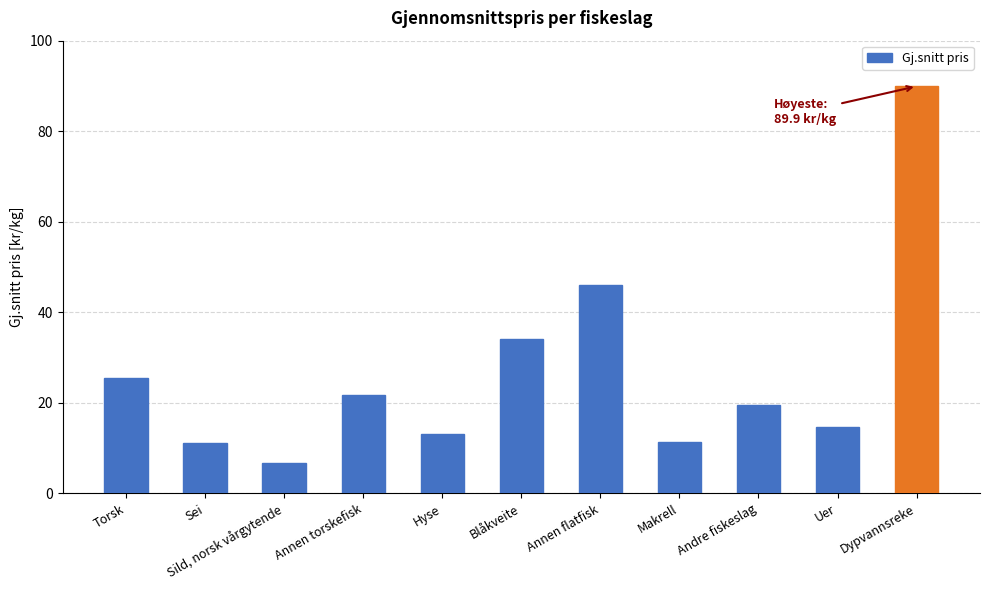

Are the bars grouped side by side (vs. stacked)?

No